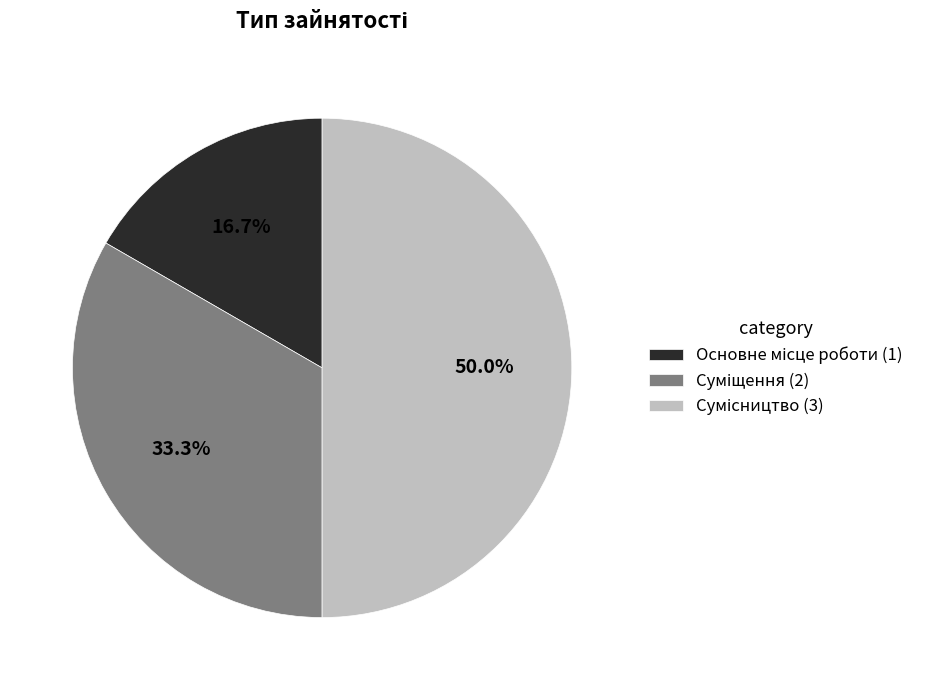

How many segments does this pie chart have?

3